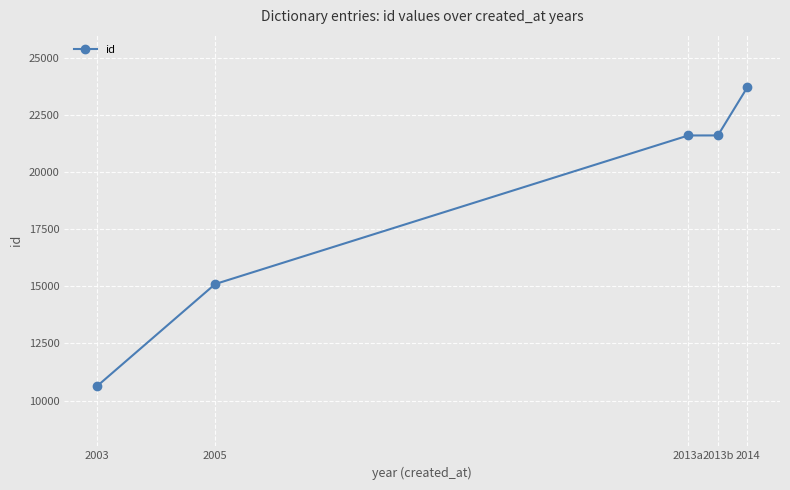

What is the sum of the values at 2013b and 2013a?

43201